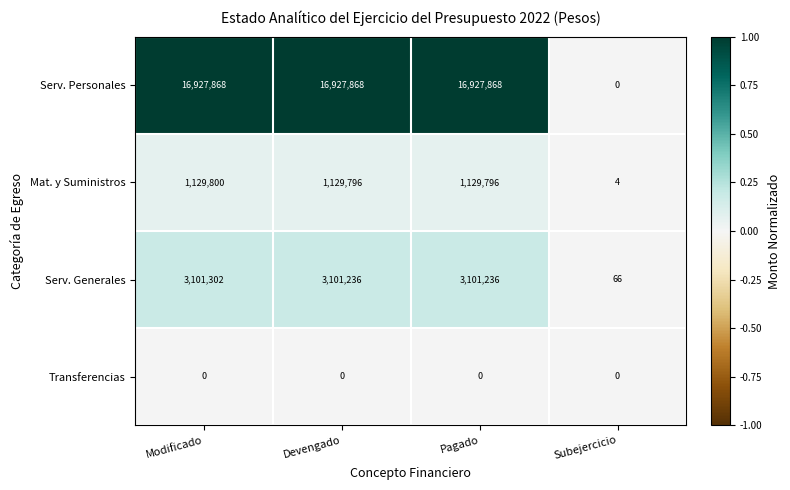

What is the total value across all series at Devengado?

21158900